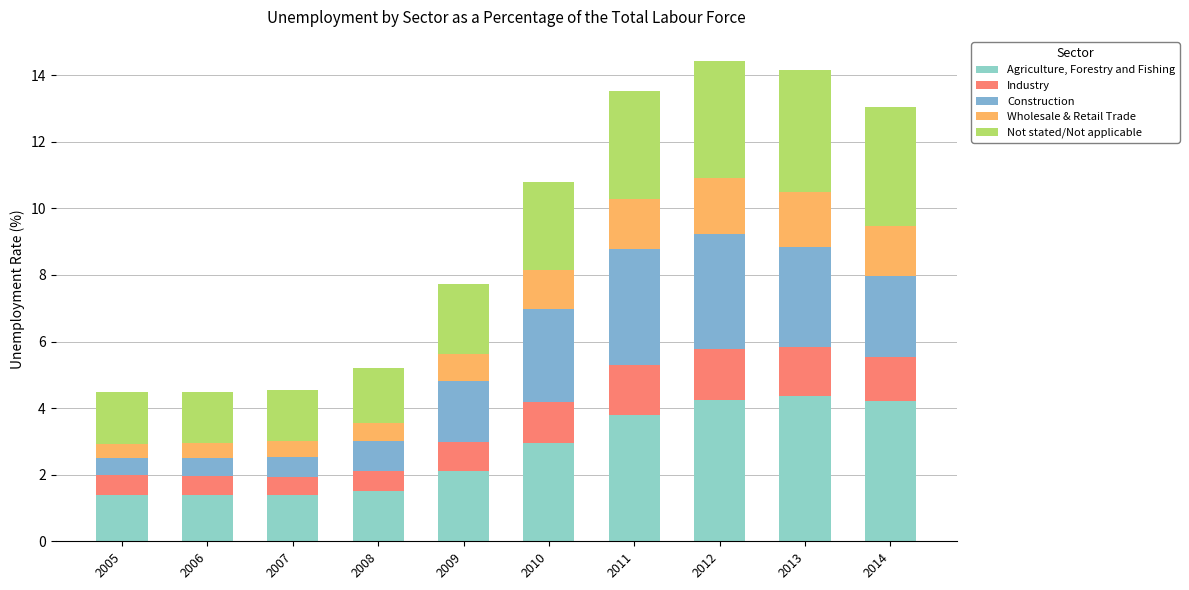

Are the bars horizontal?

No